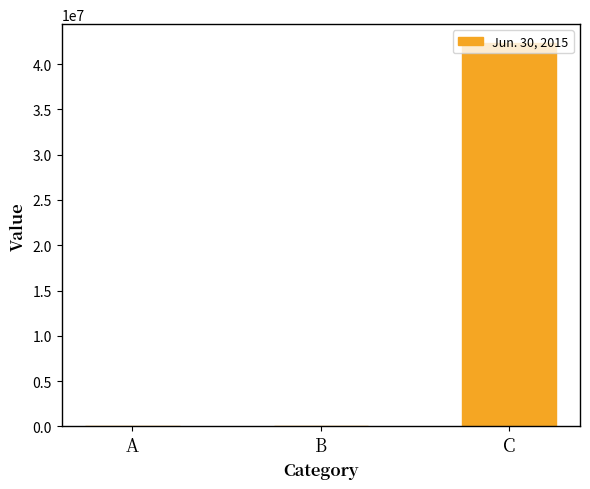

How many distinct data groups are displayed?

1